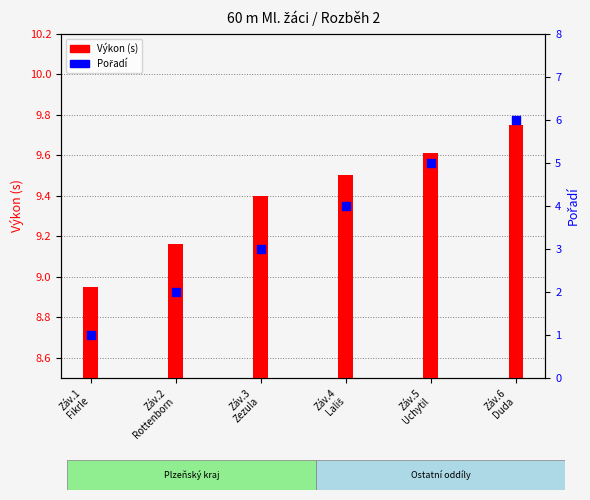

Which series has the largest total across all categories?

Výkon (s)